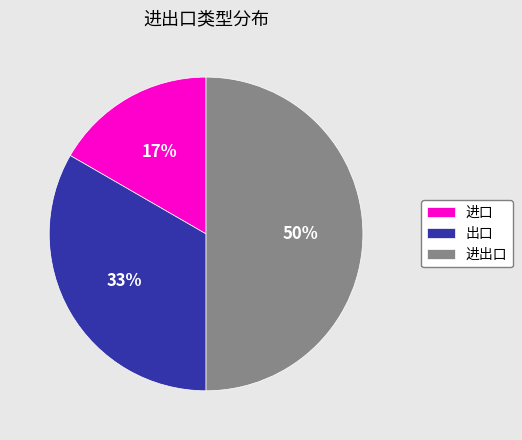

Which slice is the smallest?

进口